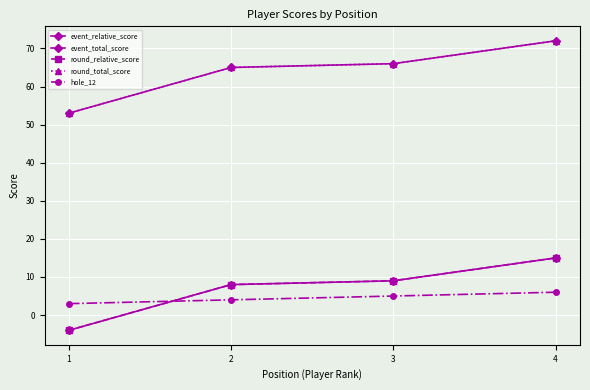

True or false: round_relative_score and event_relative_score cross at least once.

False